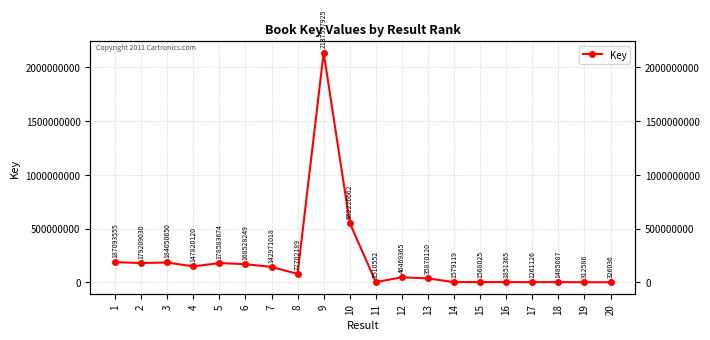

What is the value of the 8th point from the left?

77702189